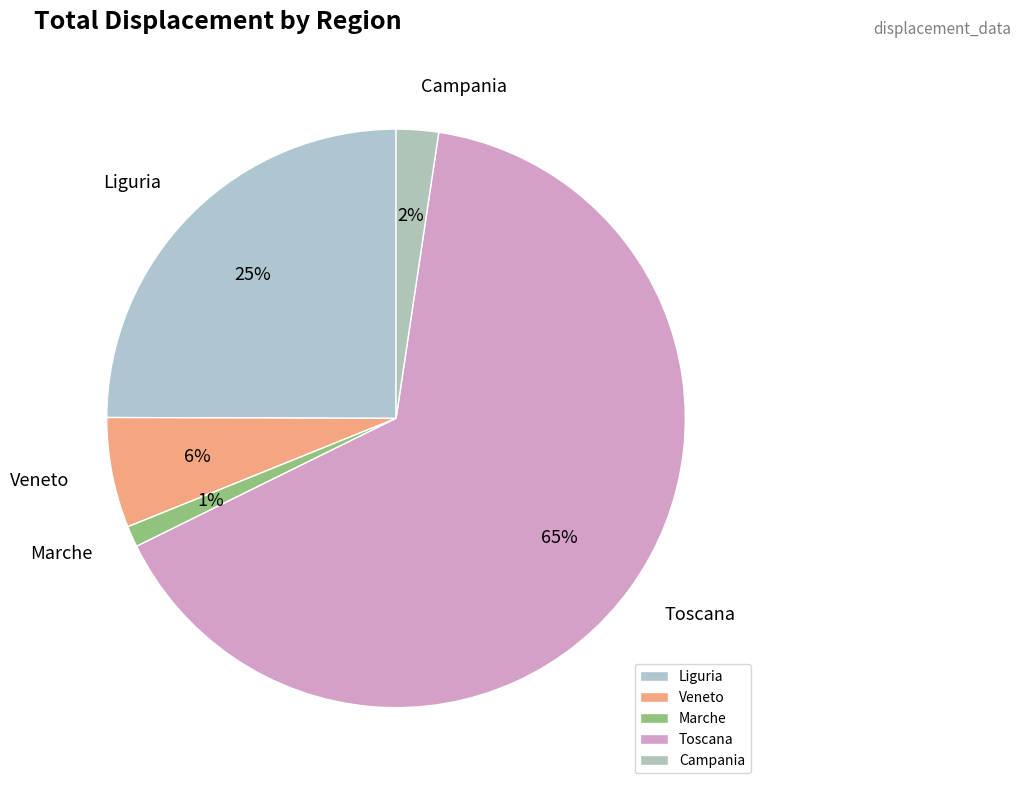

Between Campania and Toscana, which is larger?

Toscana